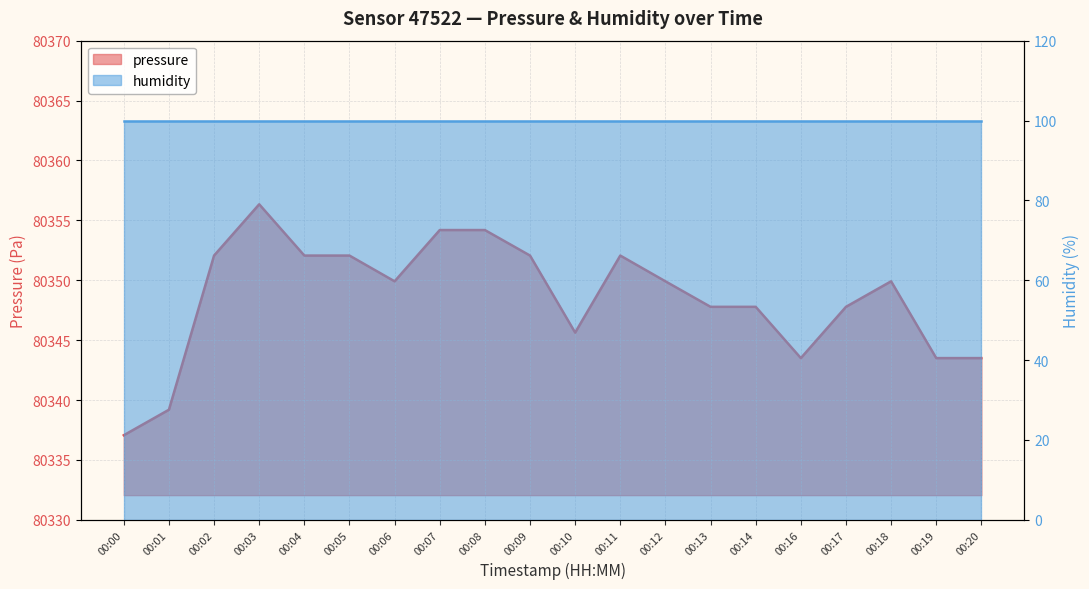

What is the value of the 16th point from the left?

80343.5